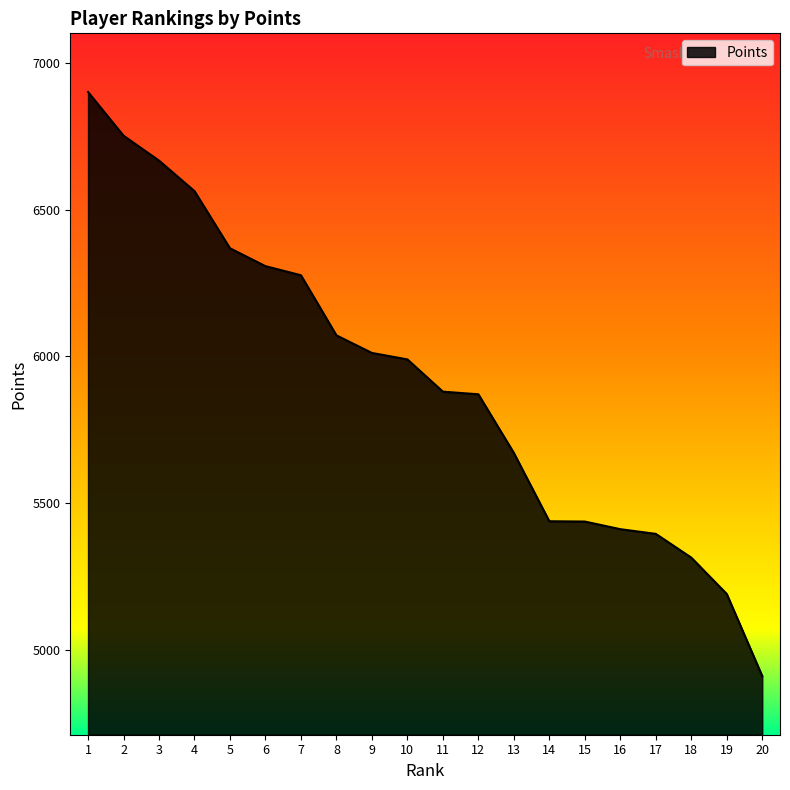

What is the maximum value shown in the chart?

6902